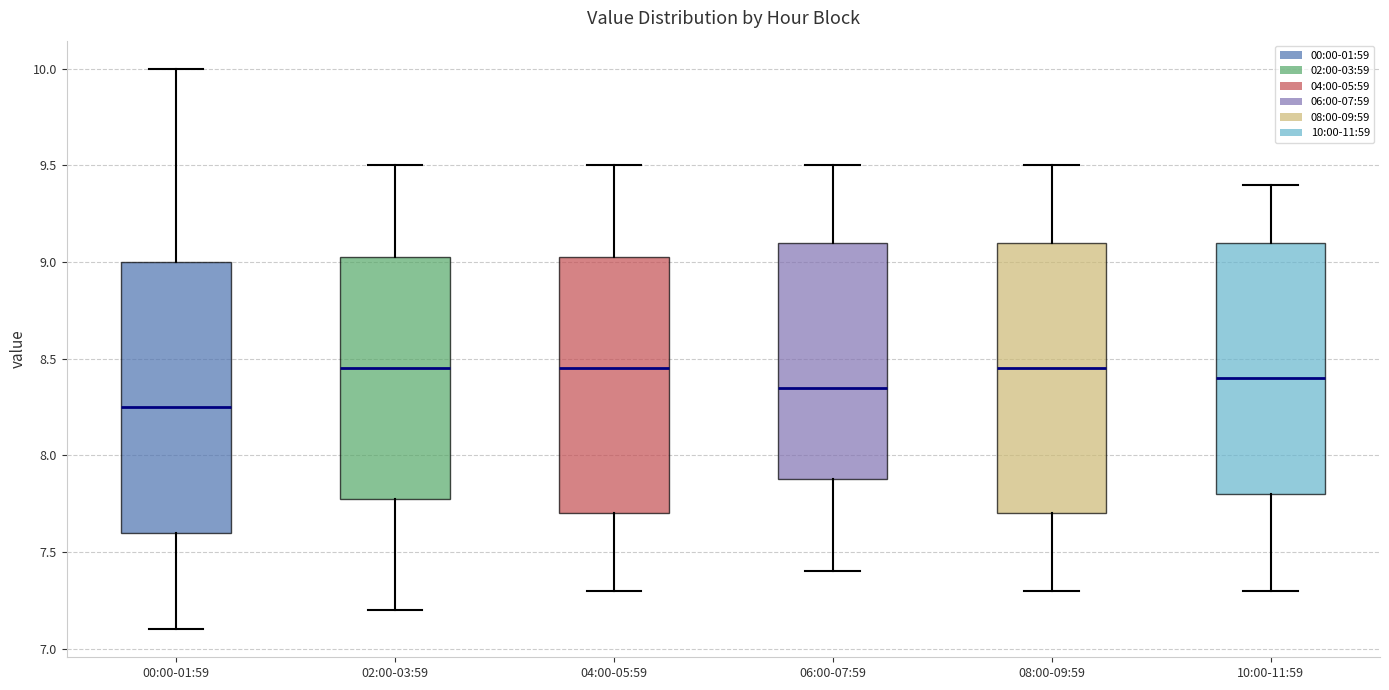

Which box's median line is the lowest?

00:00-01:59